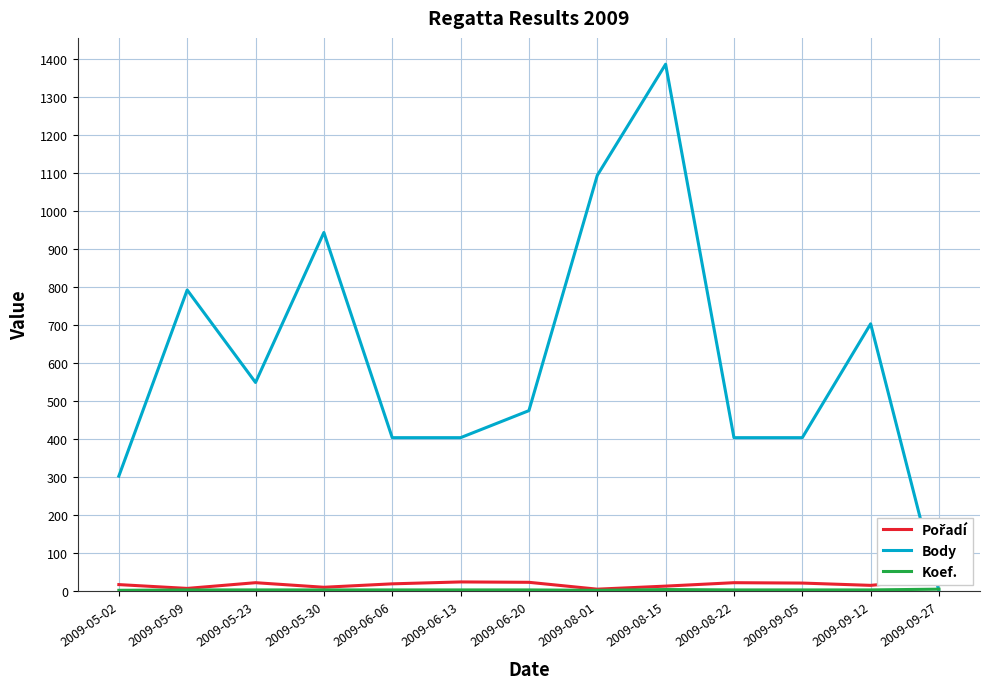

List the labels in order of Pořadí value, smallest first.

2009-08-01, 2009-05-09, 2009-05-30, 2009-08-15, 2009-09-12, 2009-05-02, 2009-06-06, 2009-09-05, 2009-05-23, 2009-08-22, 2009-06-20, 2009-06-13, 2009-09-27